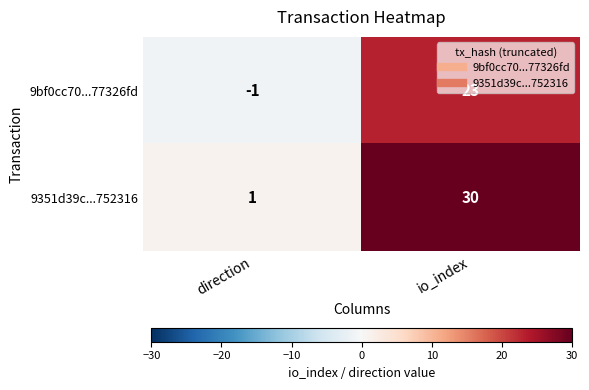

What is the approximate value of 9351d39c...752316 at io_index?

30